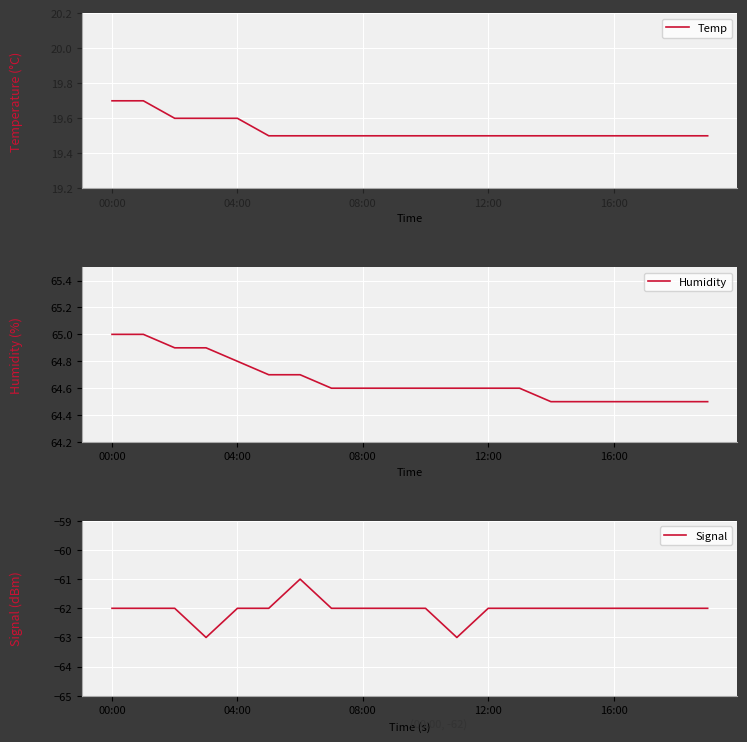

Which category has the lowest value in the Humidity series?

14